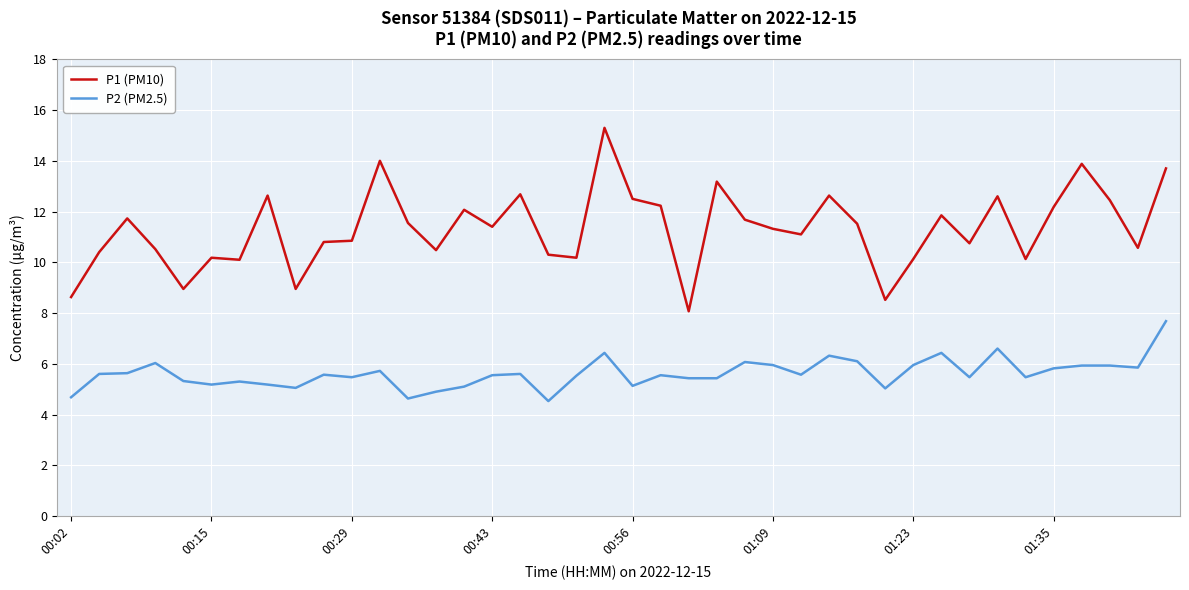

Which series has the largest total across all categories?

P1 (PM10)